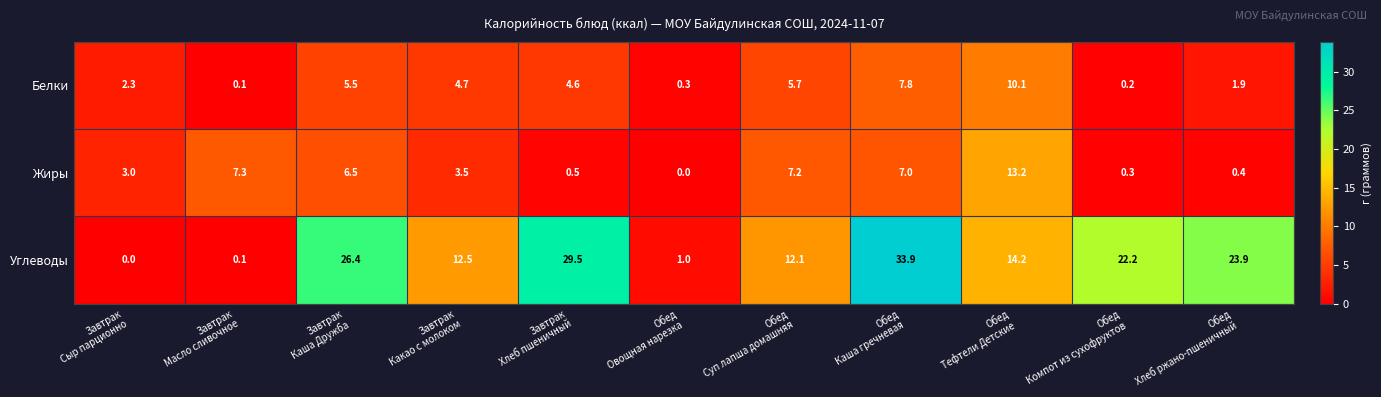

At how many categories does at least one series exceed 2?

10